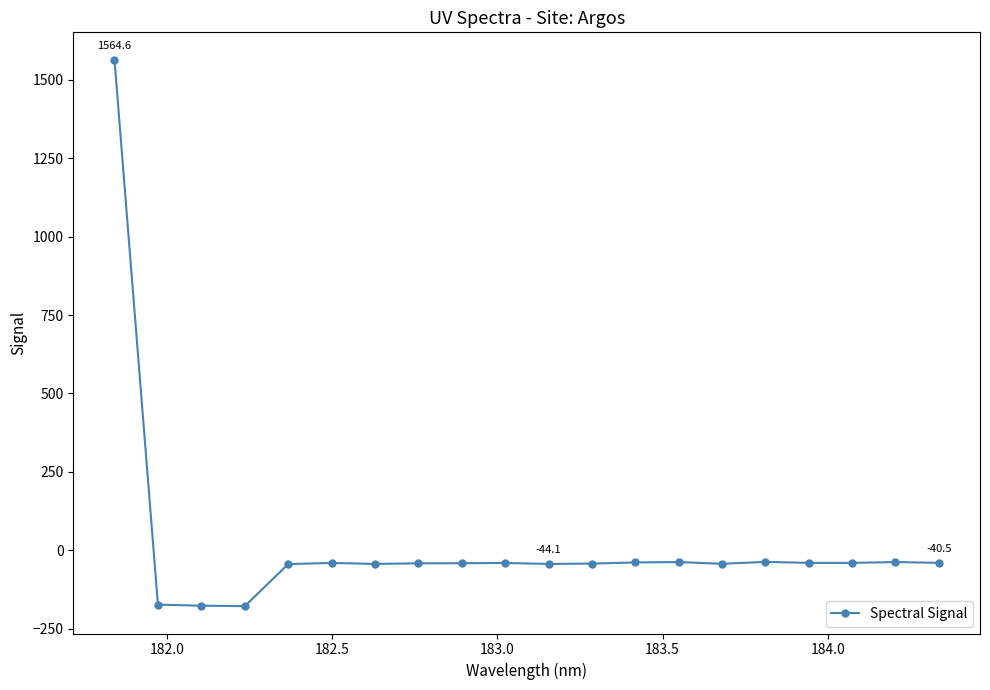

True or false: there are more than 0 points higher than both neighbors.

True